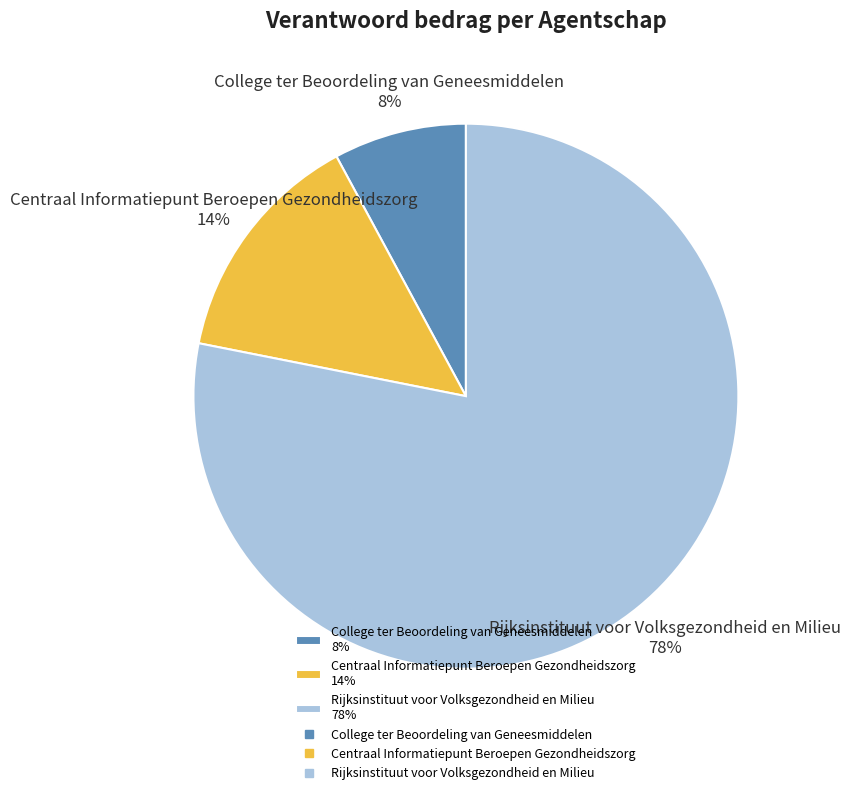

To the nearest percent, what is the average slice percentage?

33%